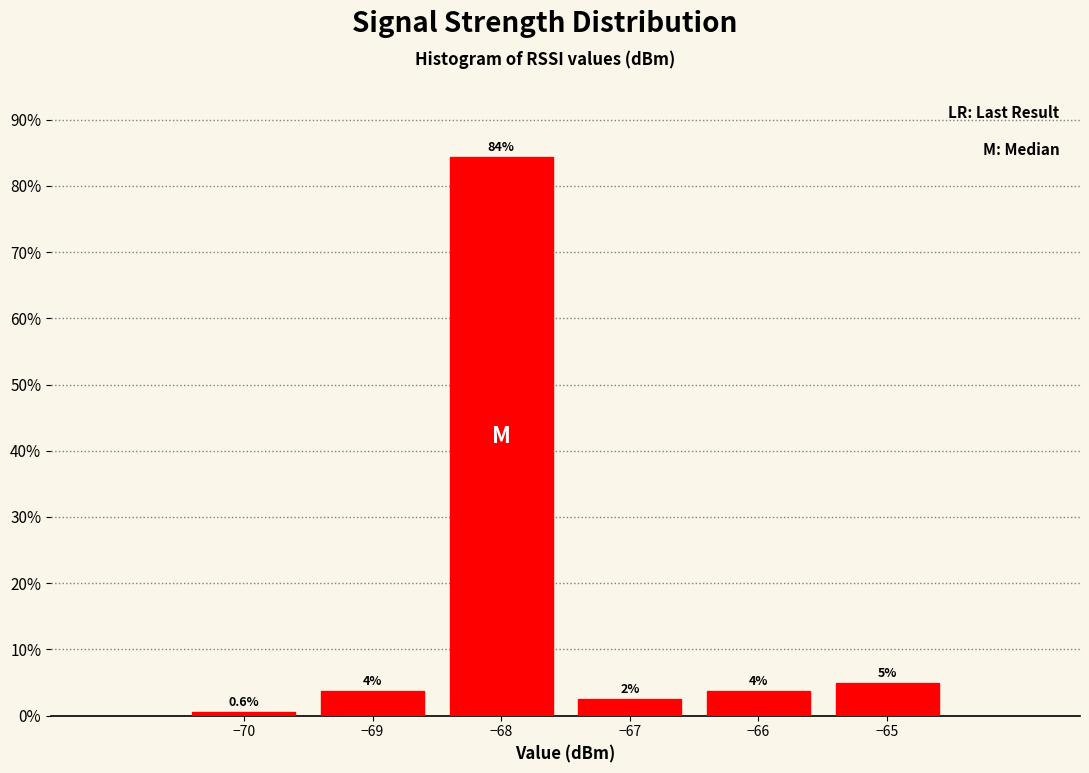

Which range on the x-axis has the tallest bar?

-68.5 to -67.5